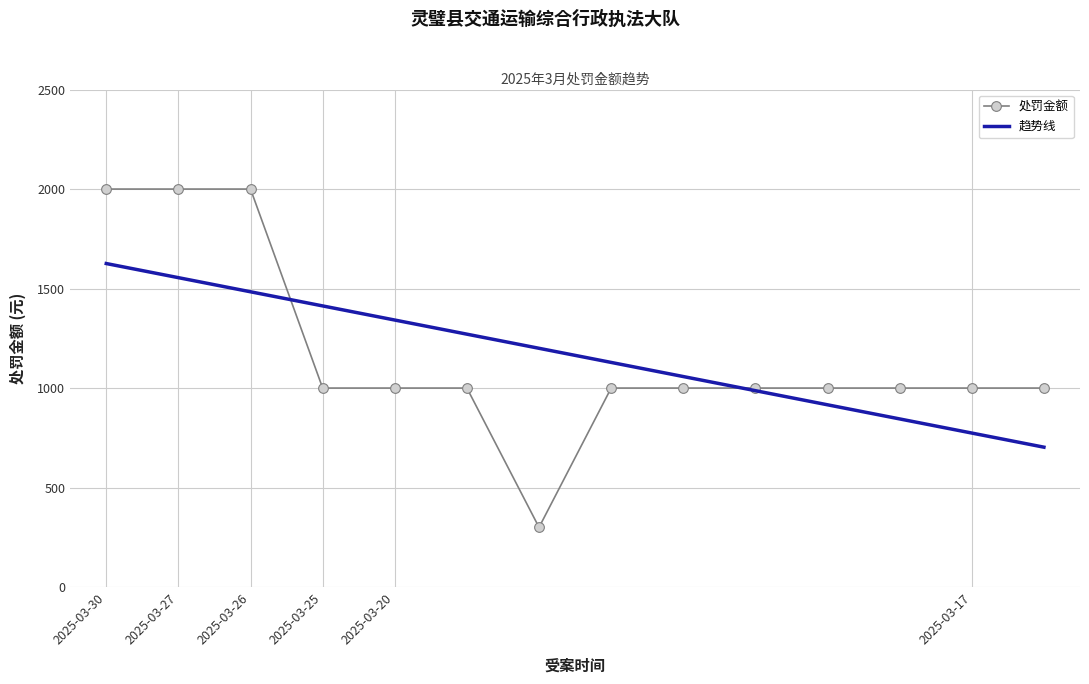

Reading left to right, transcribe all the data shown in this chart.

2025-03-30=2000	2025-03-27=2000	2025-03-26=2000	2025-03-25=1000	2025-03-20=1000	2025-03-20=1000	2025-03-20=300	2025-03-20=1000	2025-03-20=1000	2025-03-20=1000	2025-03-20=1000	2025-03-20=1000	2025-03-17=1000	2025-03-17=1000